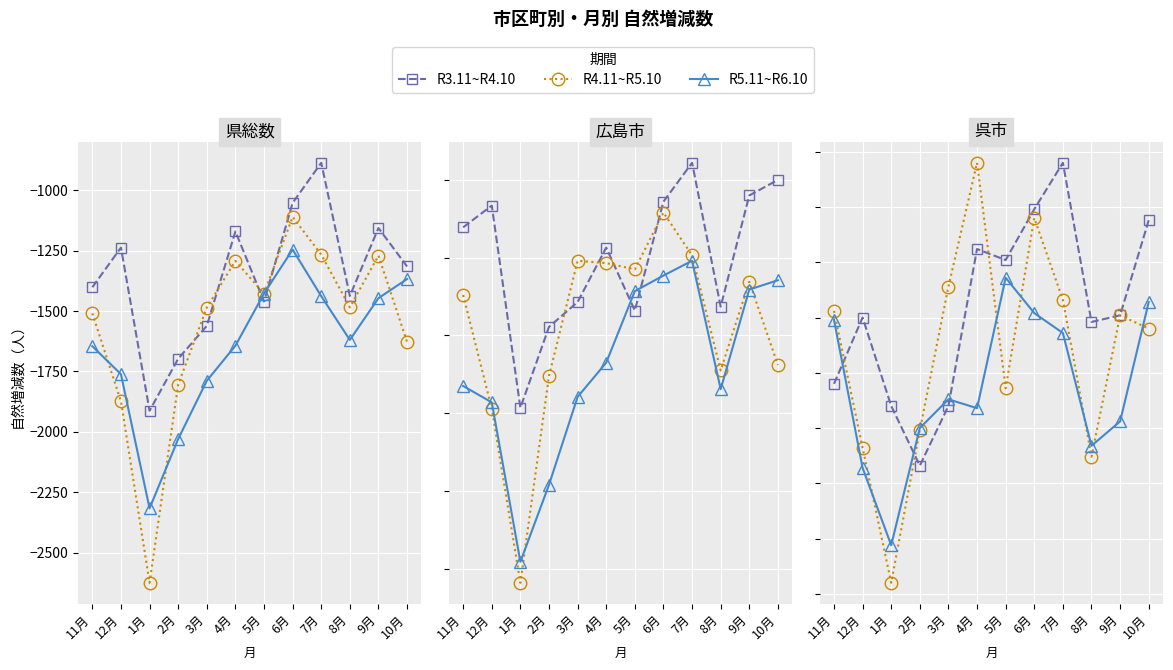

Which series changed the most between 3月 and 5月?

R3.11~R4.10